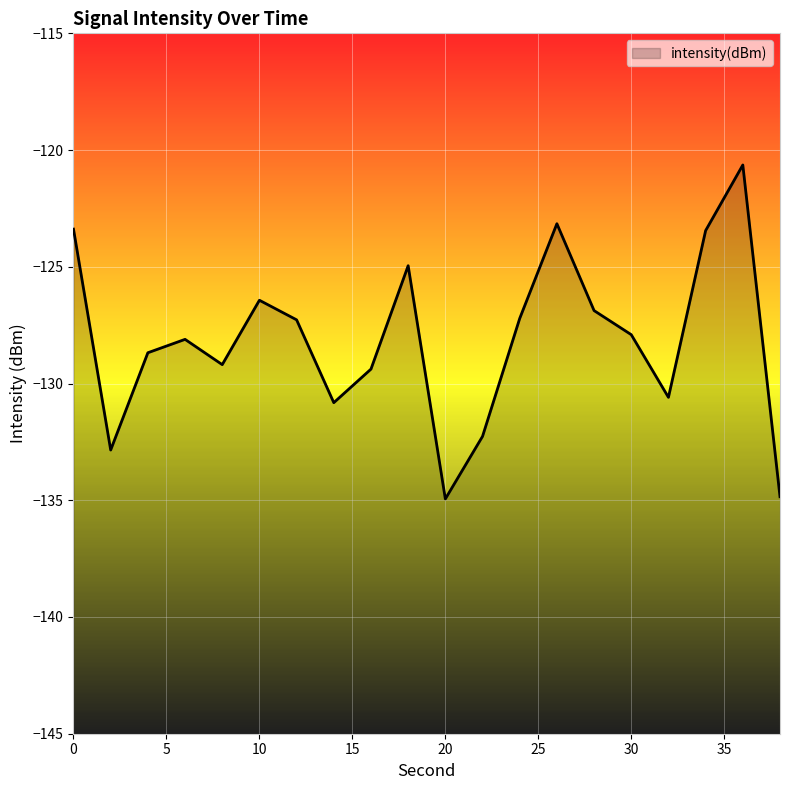

What is the change in value from 2 to 12?

+5.6